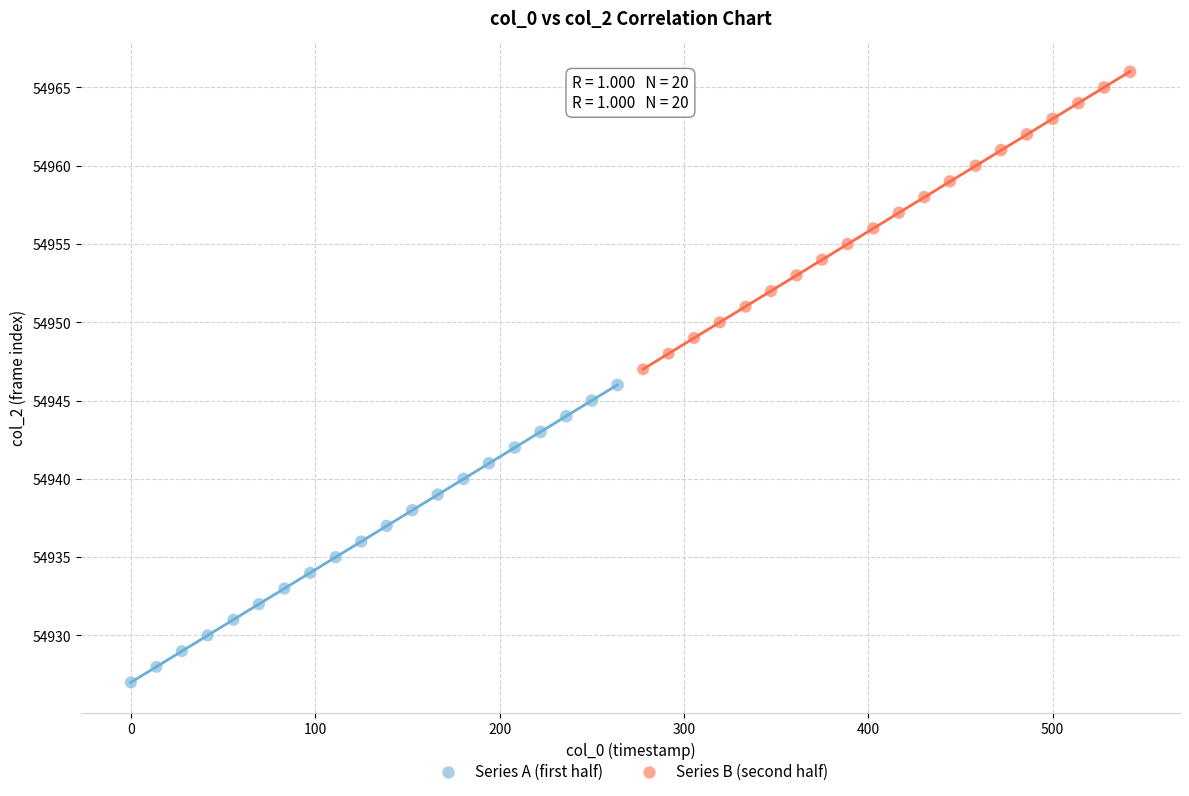

Which series reaches the maximum Y coordinate?

Series B (second half)